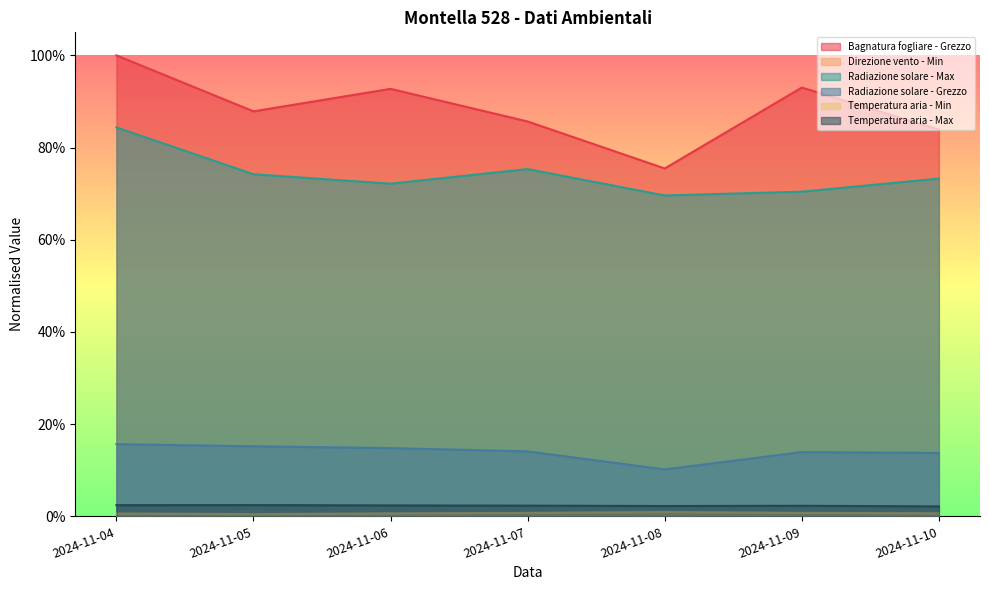

What are all the series names shown in the legend?

Bagnatura fogliare - Grezzo, Direzione vento - Min, Radiazione solare - Max, Radiazione solare - Grezzo, Temperatura aria - Min, Temperatura aria - Max